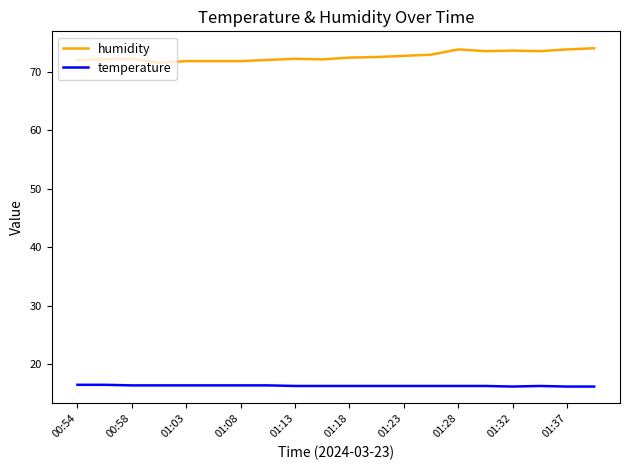

True or false: humidity and temperature cross at least once.

False